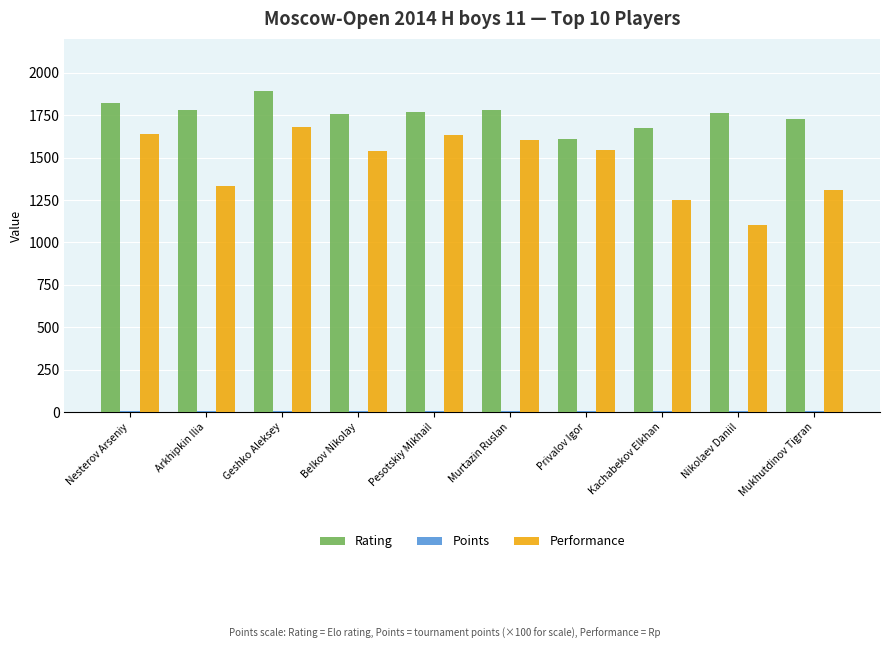

What is the sum of all Performance values?

14635.0